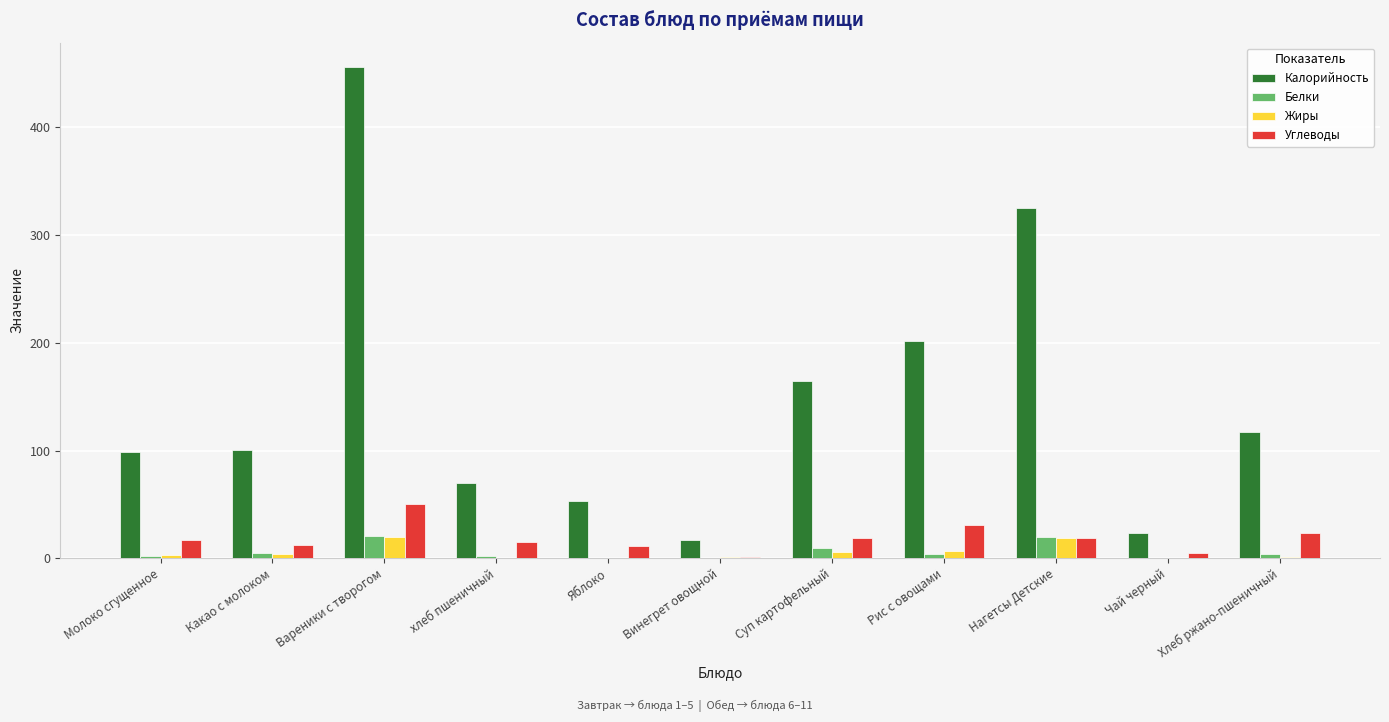

How many distinct data groups are displayed?

4